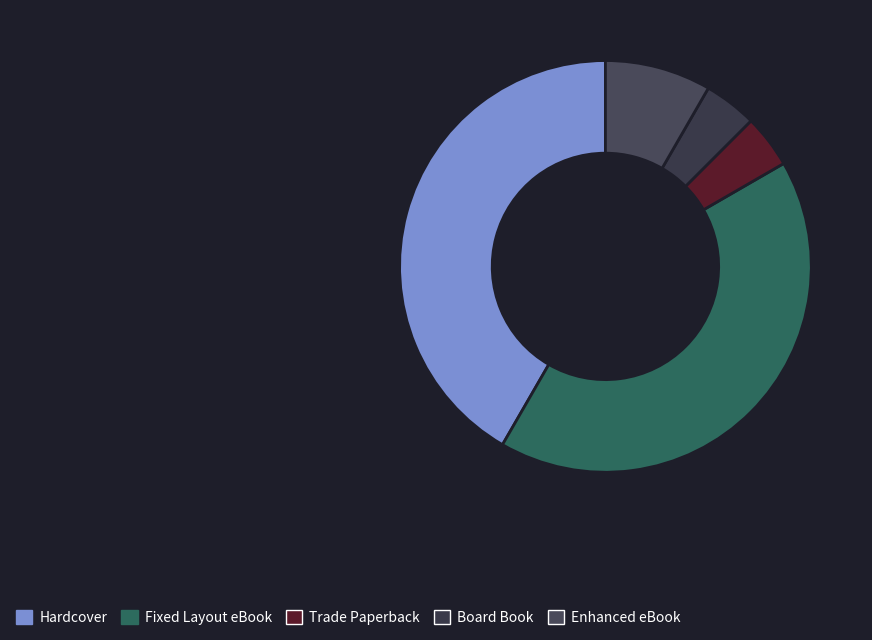

Does Enhanced eBook represent more than half of the total?

No